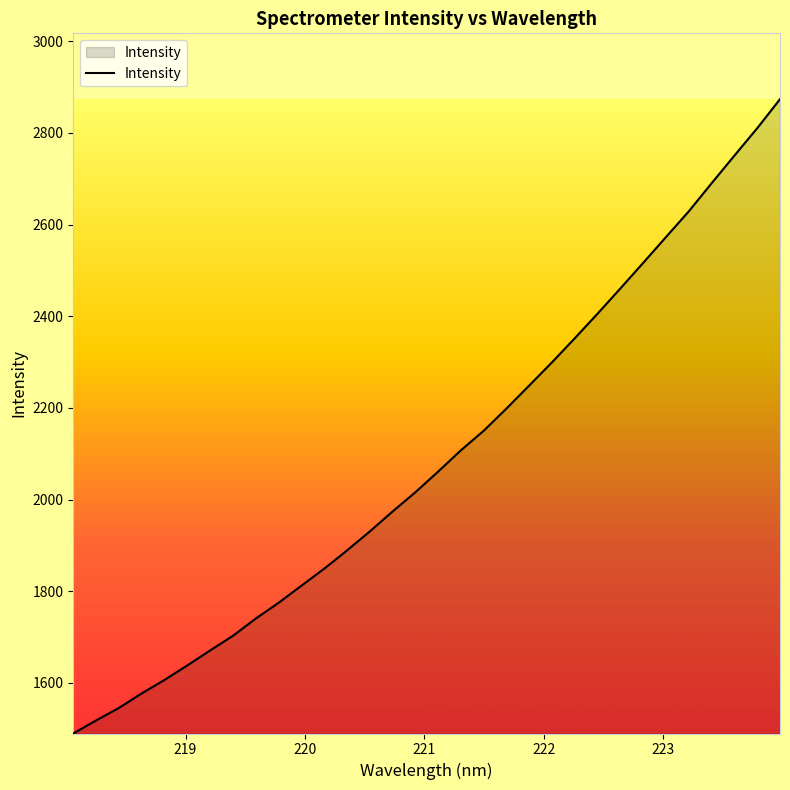

How many lines are shown in the chart?

1